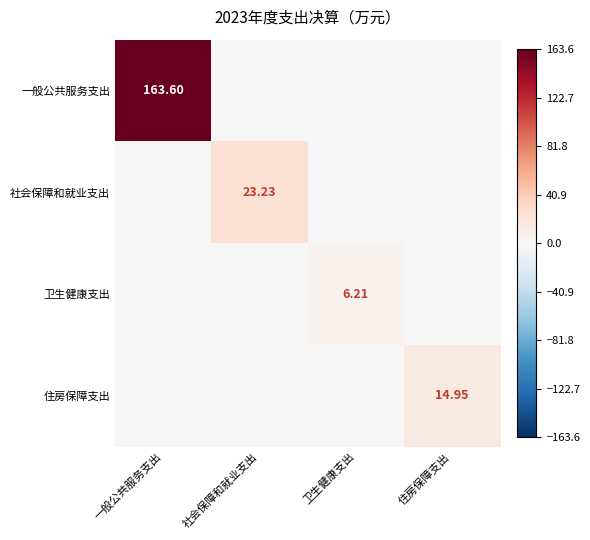

The 卫生健康支出 series shows 3.9 at 卫生健康支出. True or false?

False